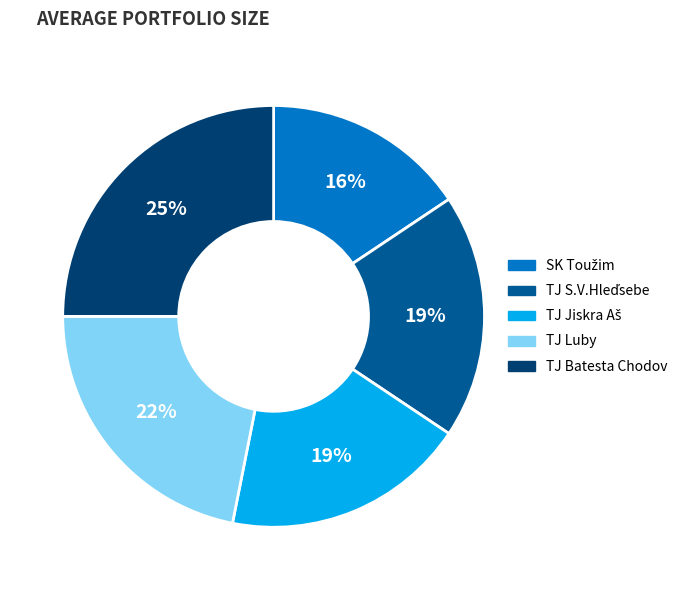

To the nearest percent, what is the average slice percentage?

20%